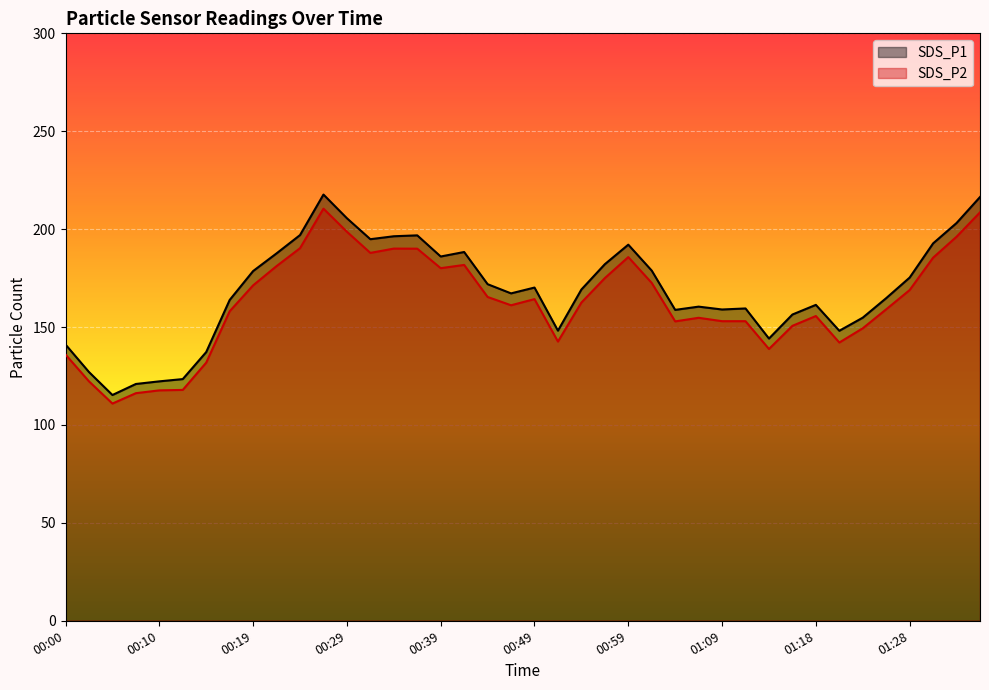

How many interior local peaks does the SDS_P2 series have?

7